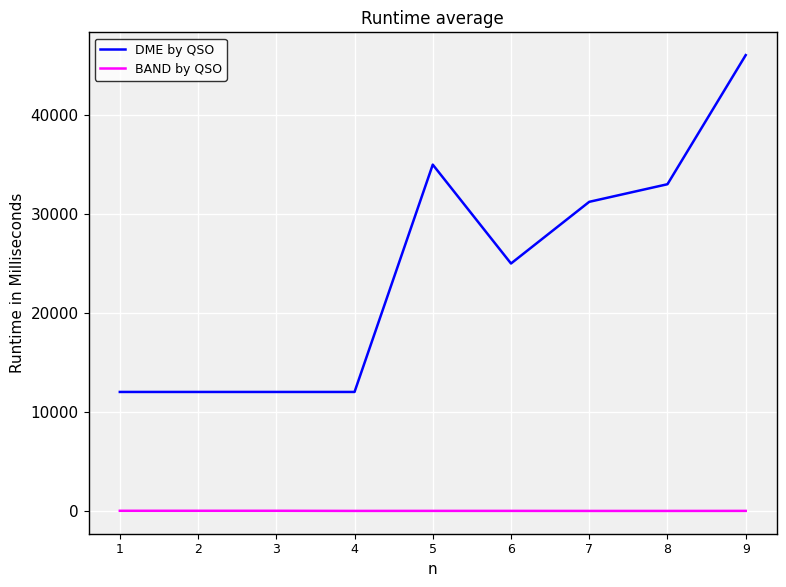

The value of BAND by QSO at 1 is 30. True or false?

True